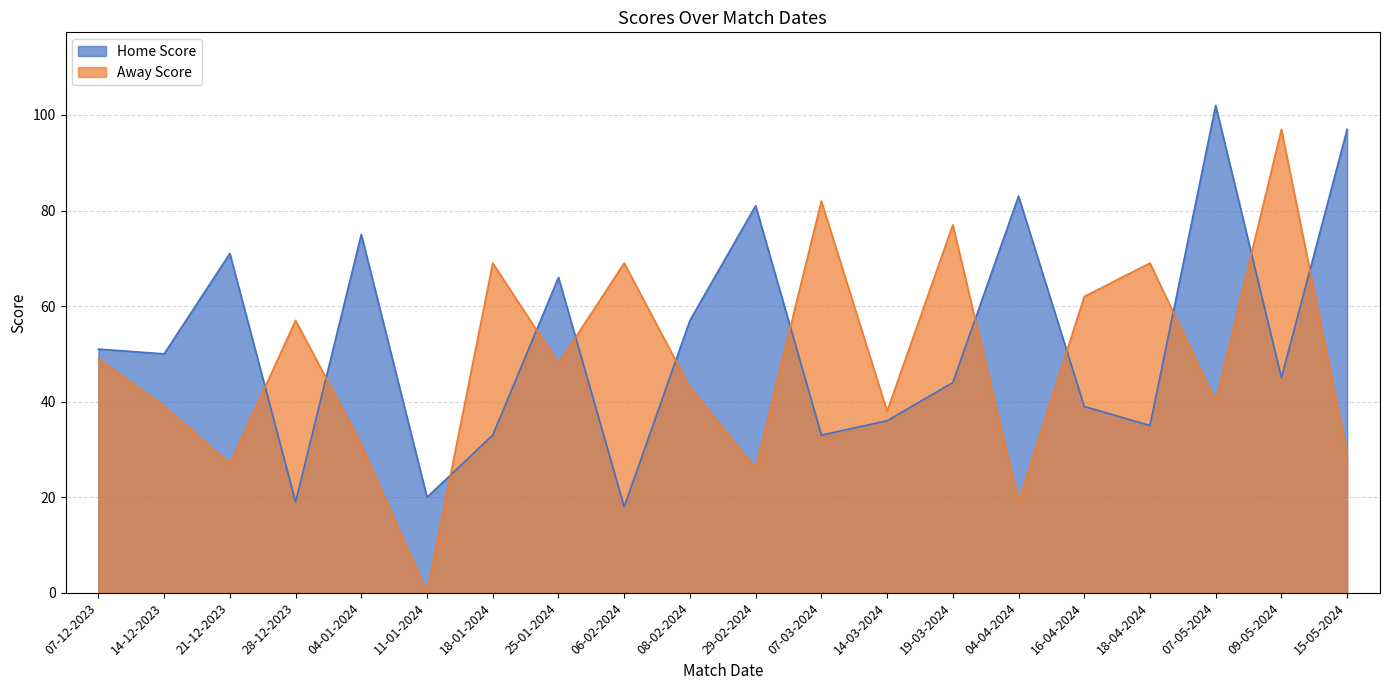

At which category does Home Score reach its first local valley?

14-12-2023